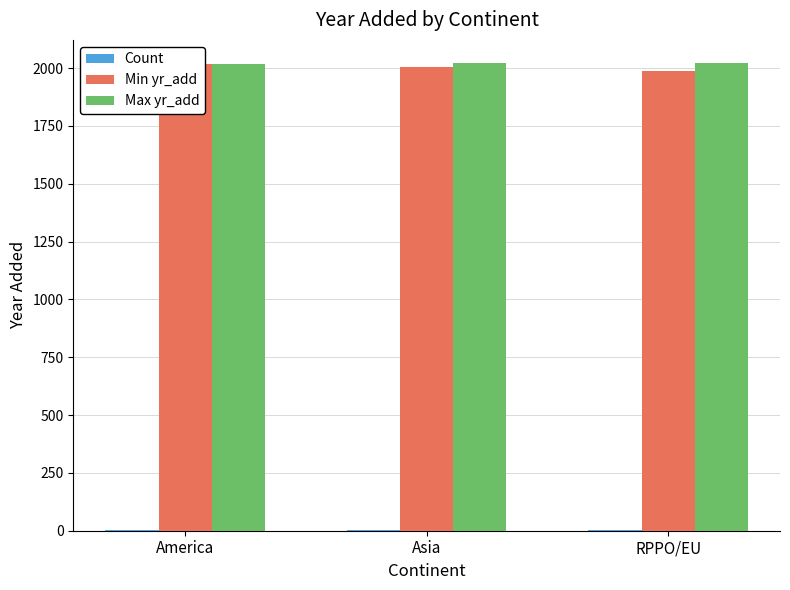

Reading left to right, what are all the values shown in this chart?

Count: 3	4	3
Min yr_add: 2019	2003	1988
Max yr_add: 2019	2021	2021